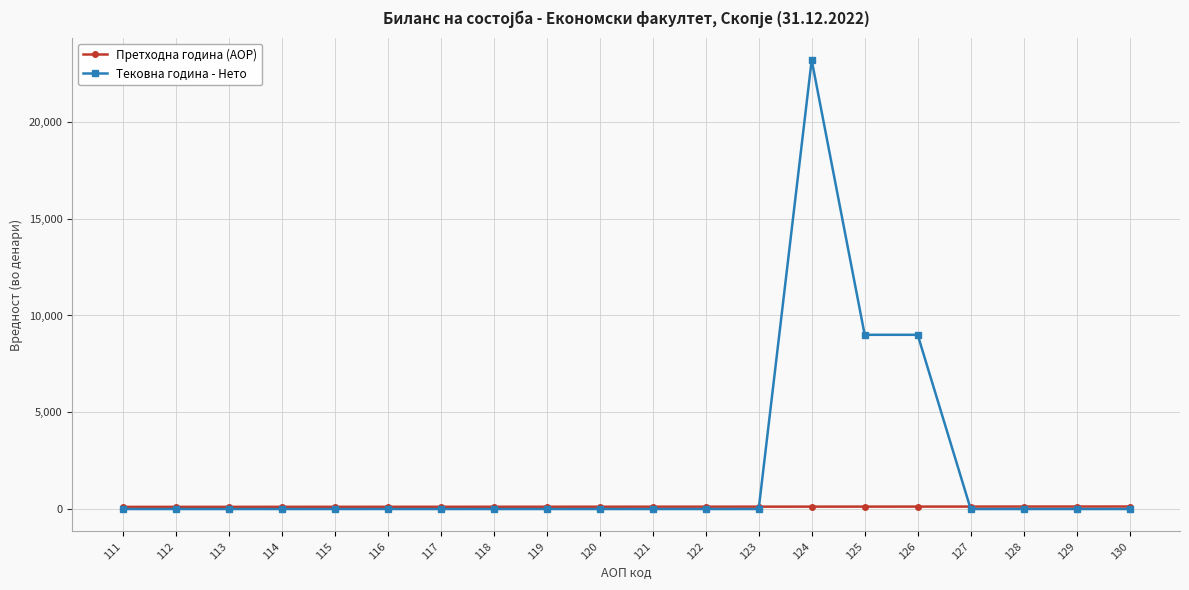

Where do Тековна година - Нето and Претходна година (AOP) first cross each other?

123 and 124